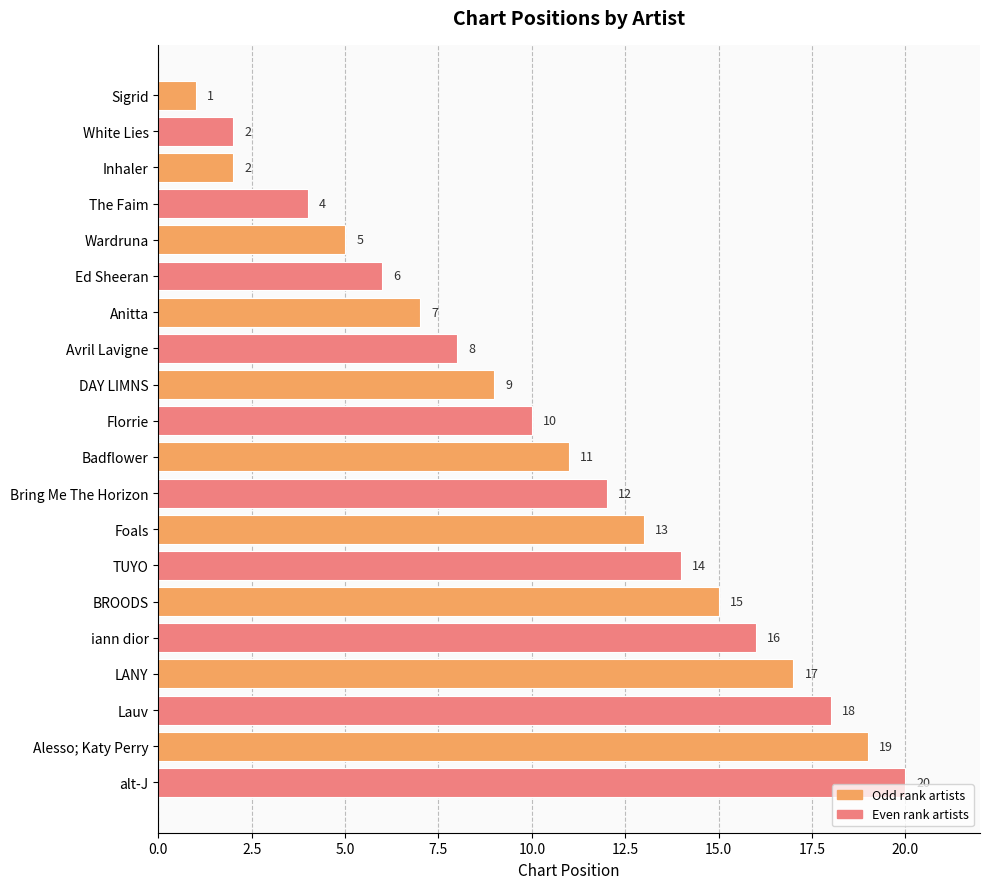

Approximately how many times larger is the value at alt-J compared to LANY?

1.2